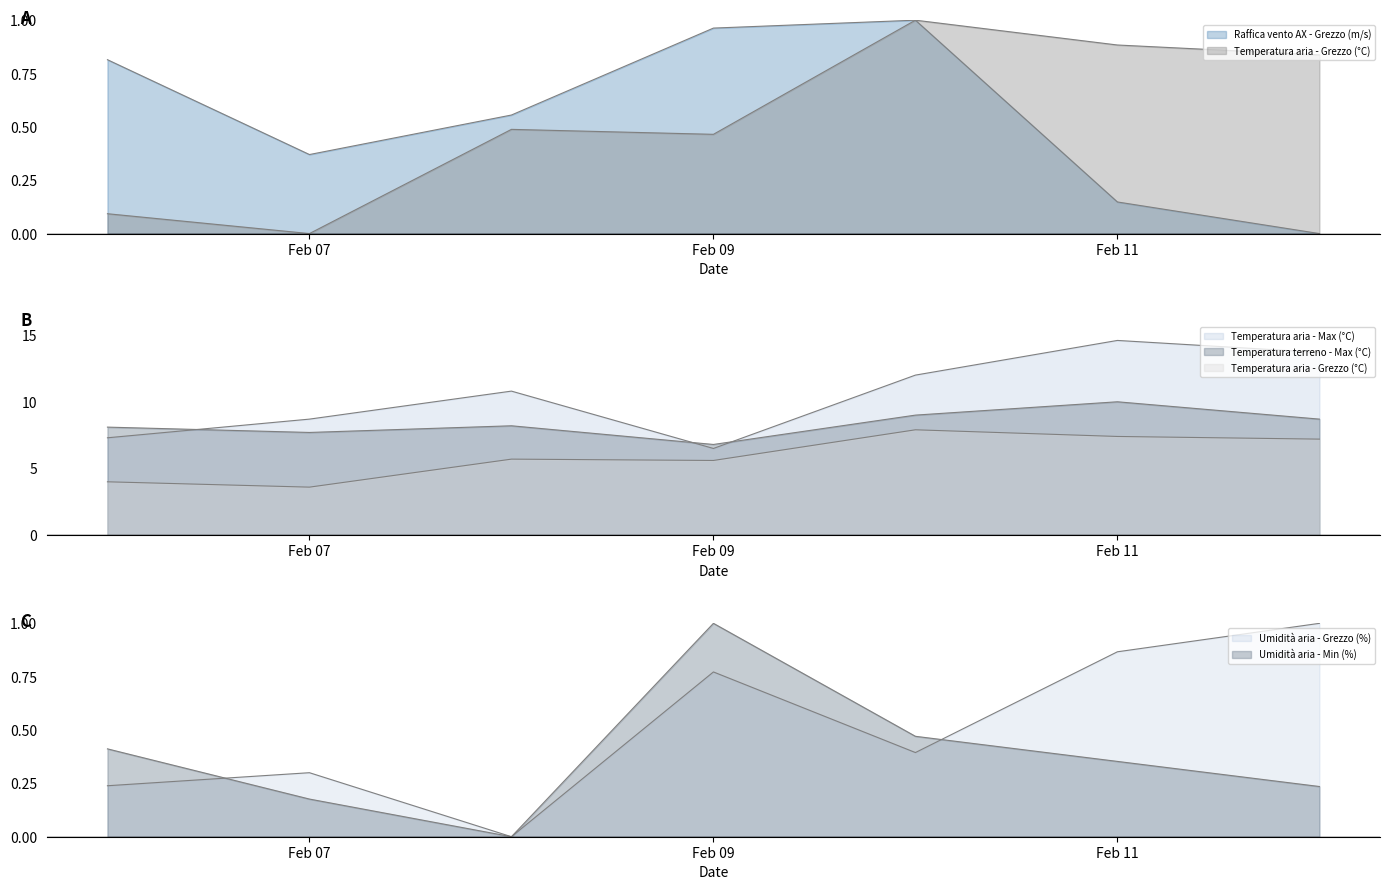

Rank the categories by Umidità aria - Min (%) value from lowest to highest.

2023-02-08, 2023-02-07, 2023-02-12, 2023-02-11, 2023-02-06, 2023-02-10, 2023-02-09